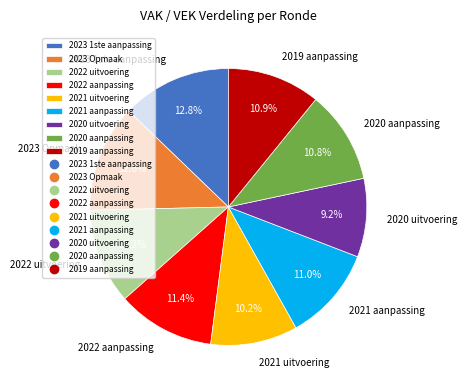

Does 2021 aanpassing account for over 50% of the chart?

No